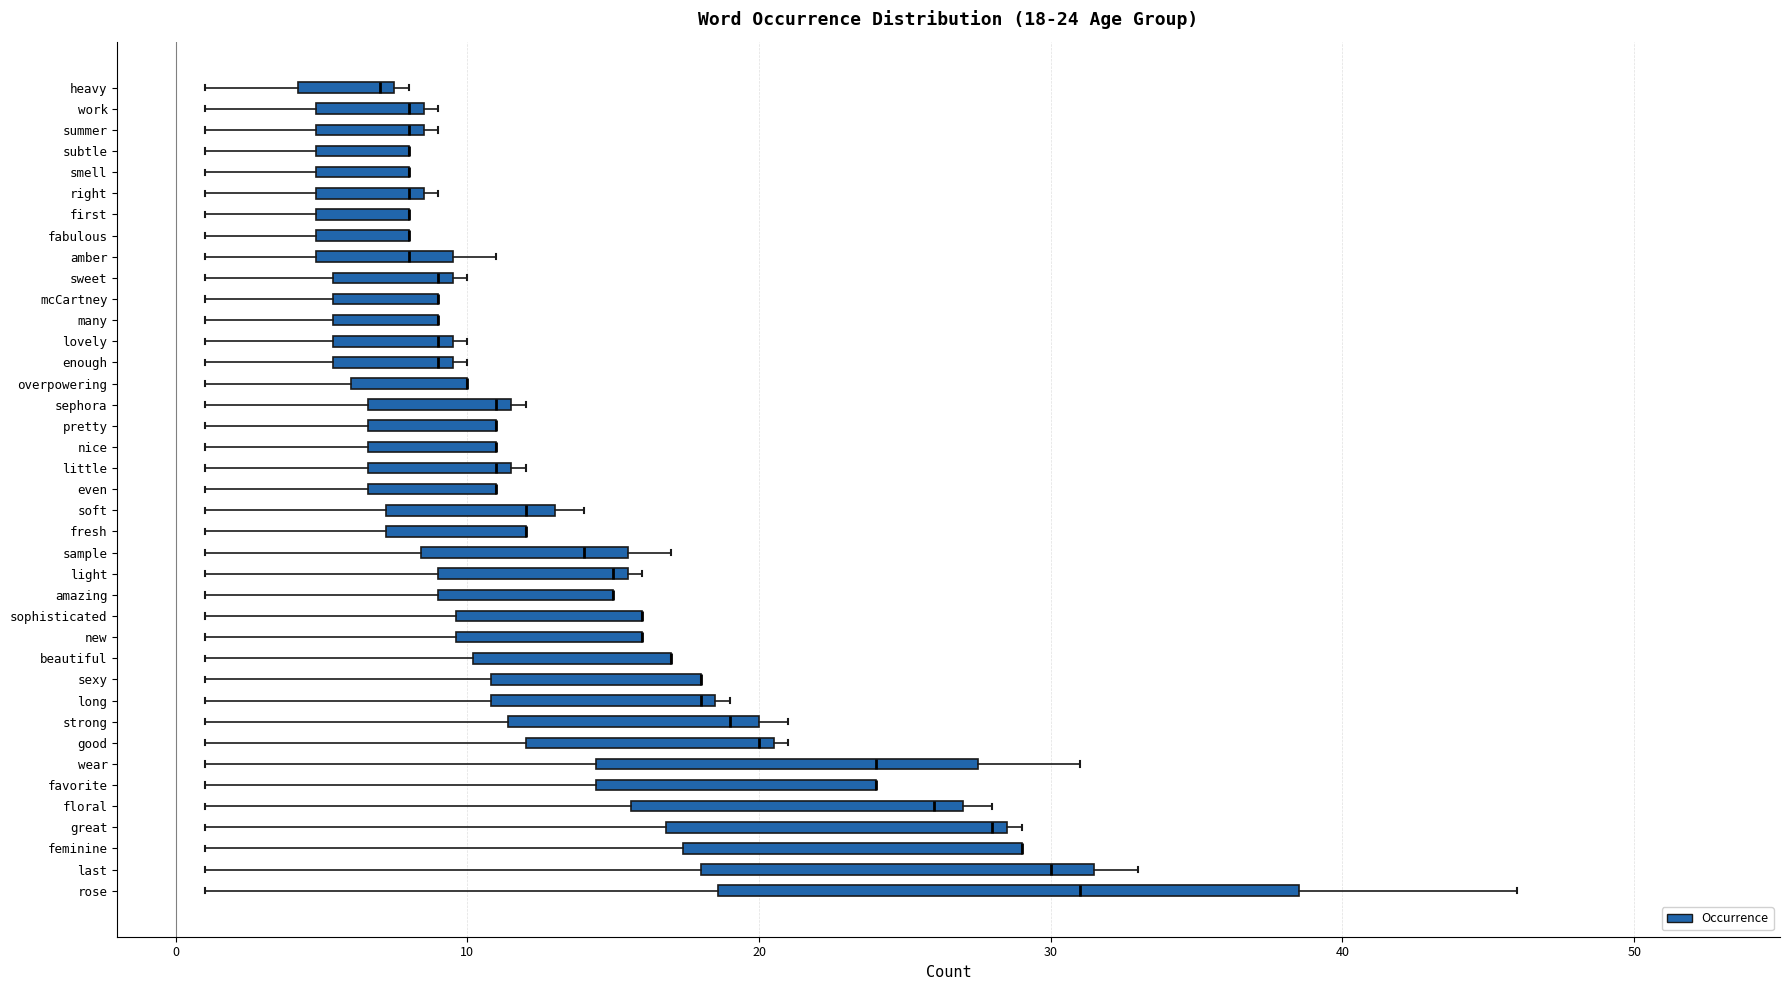

Which box is the widest, from its left edge to its right edge?

rose